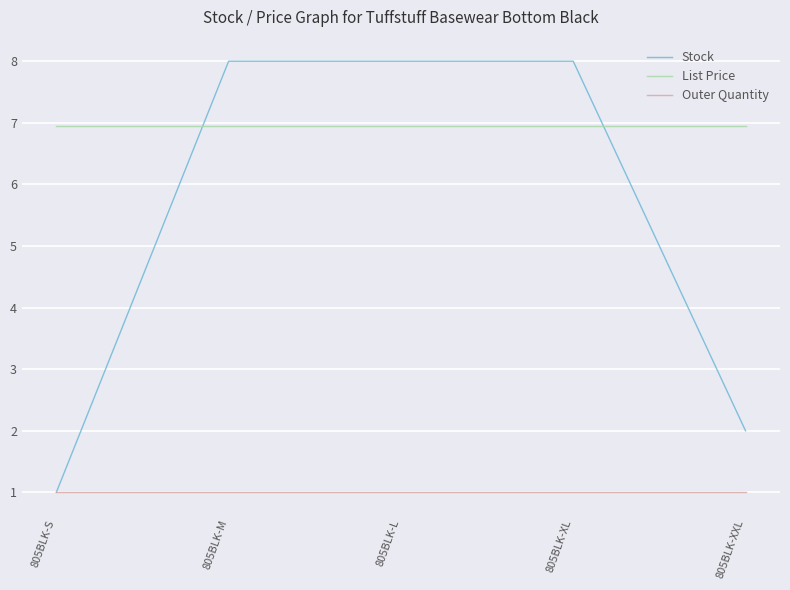

What position from the left is 805BLK-L?

3